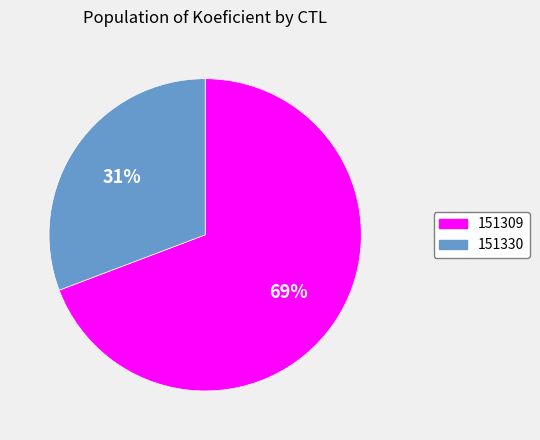

To the nearest percent, what is the average slice percentage?

50%